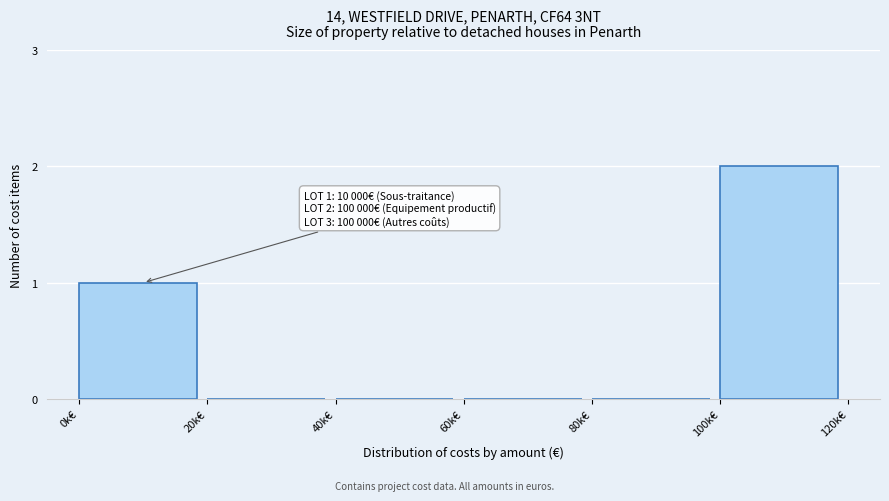

Reading right to left, list all the values displayed in this chart.

100k€=2	80k€=0	60k€=0	40k€=0	20k€=0	0k€=1